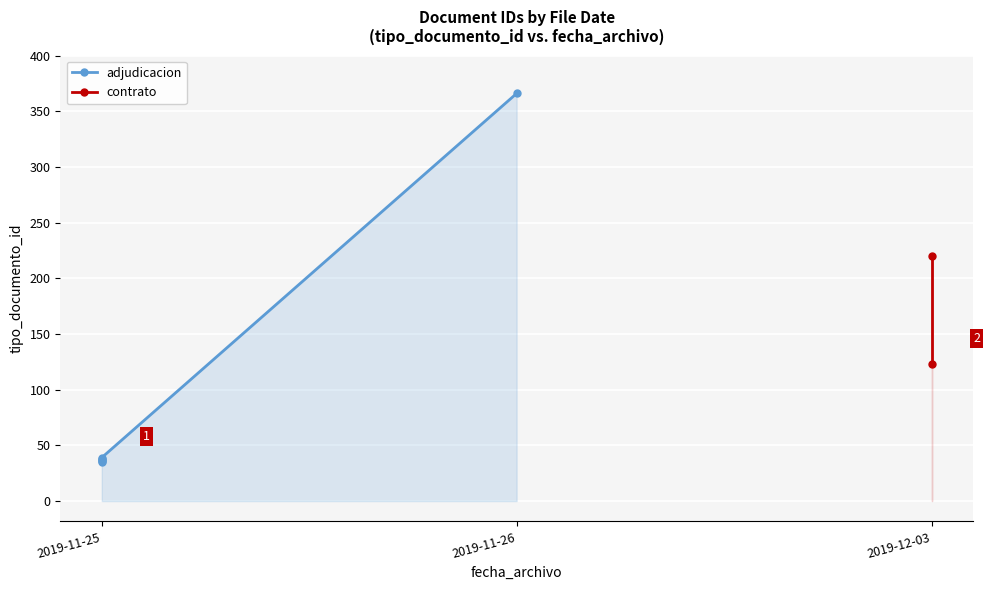

List the labels in order of value, smallest first.

2019-11-25, 2019-11-25, 2019-11-25, 2019-11-25, 2019-11-25, 2019-12-03, 2019-12-03, 2019-11-26